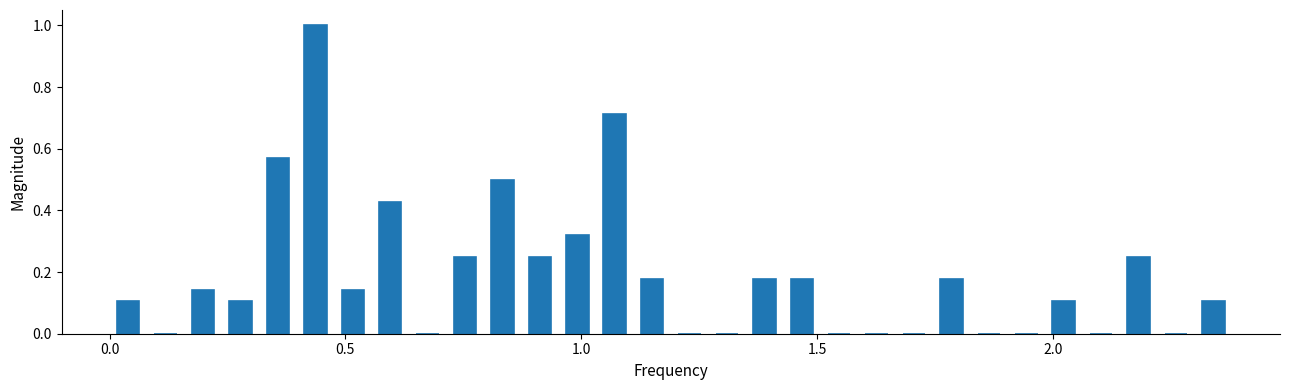

Around what value on the x-axis is the tallest bar? Give the approximate position of its centre, as read against the axis.

0.45